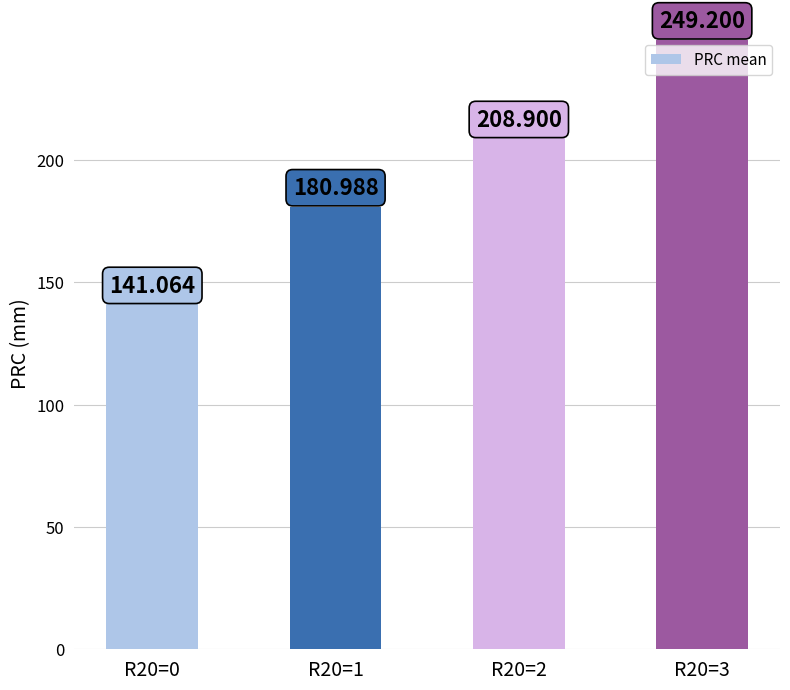

Where does the data first go above 208?

R20=2